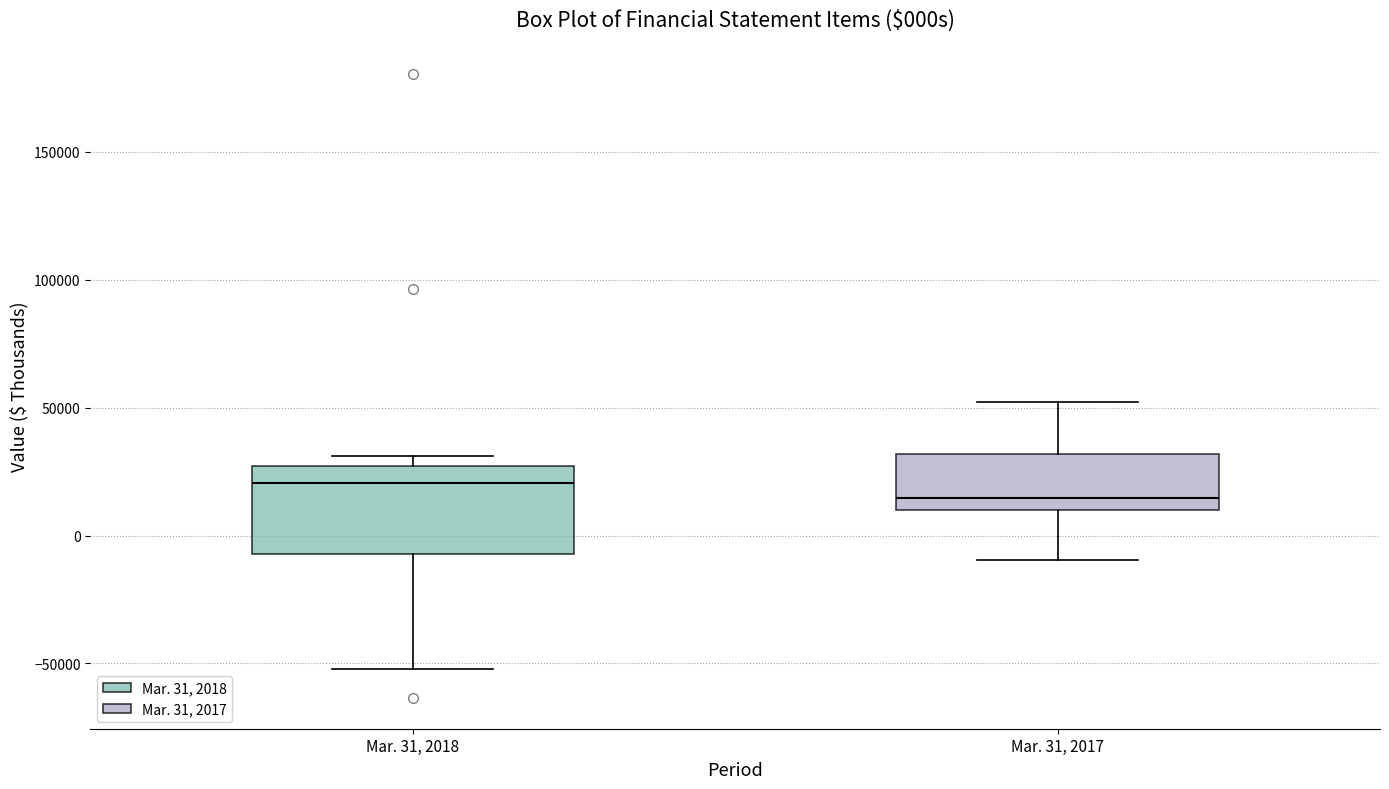

Where is the upper edge of the box for Mar. 31, 2017 on the y-axis? The values are not printed on the chart, so give them approximately, as read against the axis.

30000